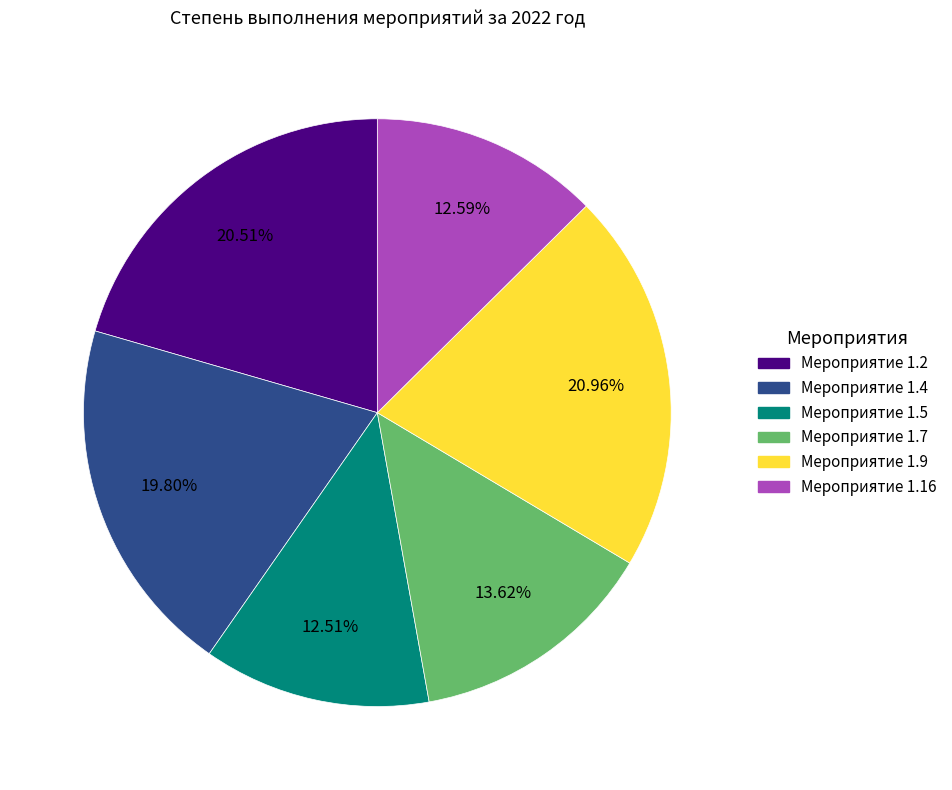

Is there any slice that represents more than half of the pie?

No